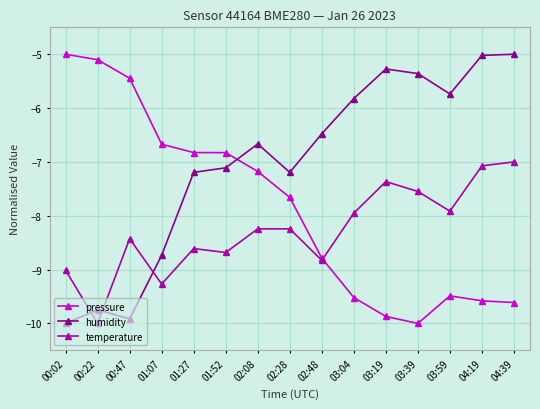

What are all the series names shown in the legend?

pressure, humidity, temperature